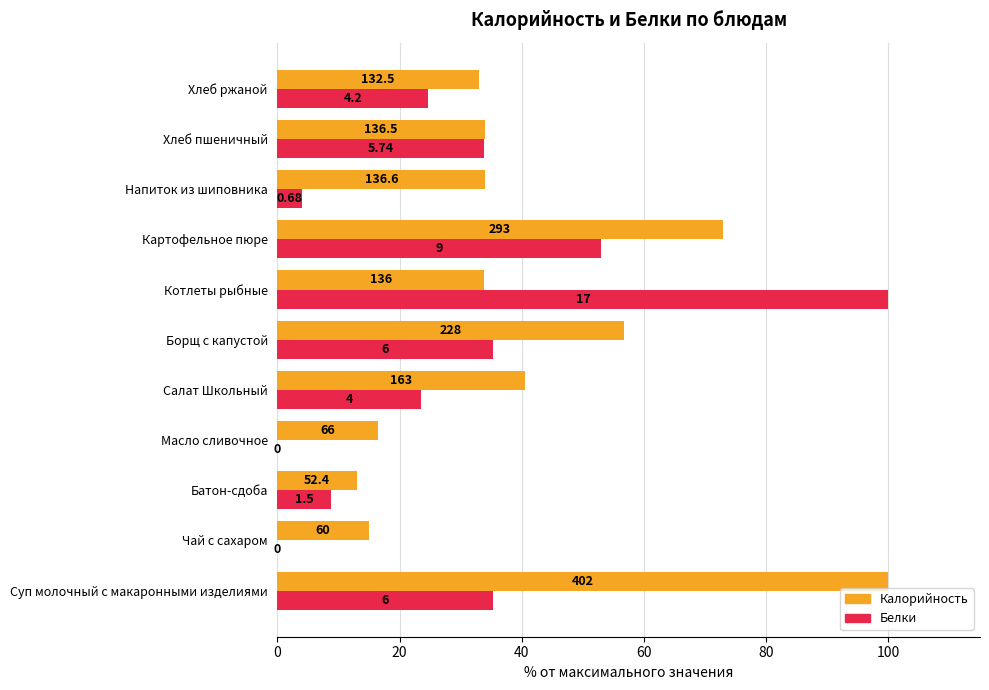

What are all the series names shown in the legend?

Калорийность, Белки